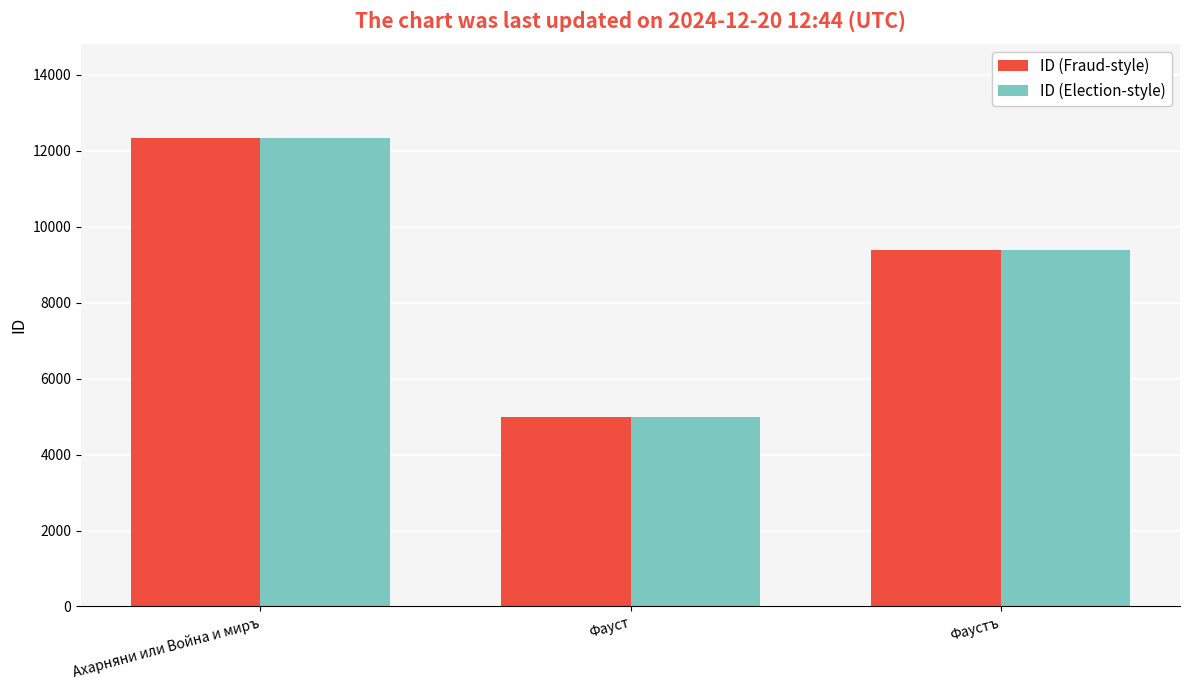

Rank the categories by ID (Election-style) value from highest to lowest.

Ахарняни или Война и миръ, Фаустъ, Фауст